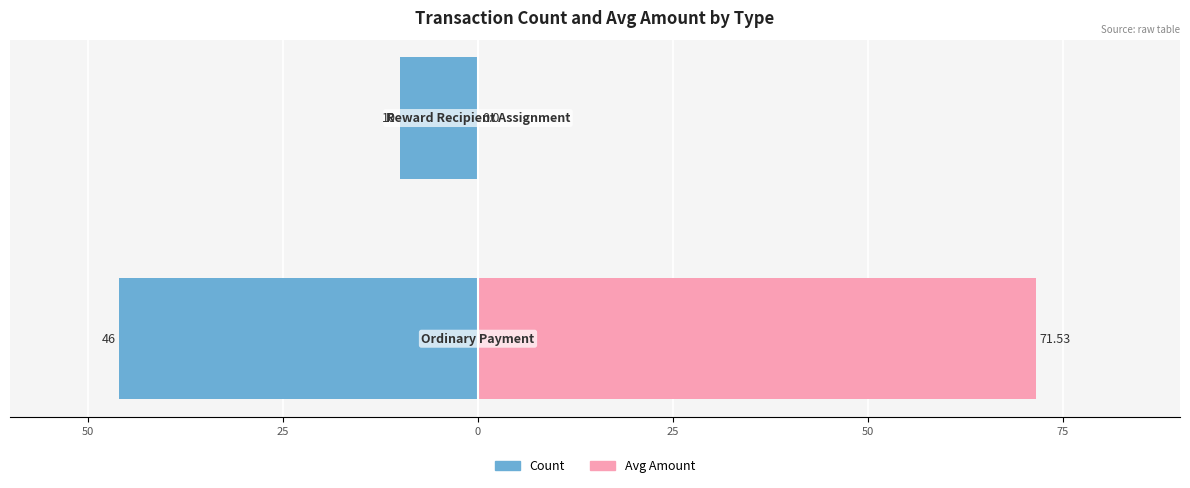

Reading left to right, extract all data points from this chart.

Count: -46.0	-10.0
Avg Amount: 71.5	0.0